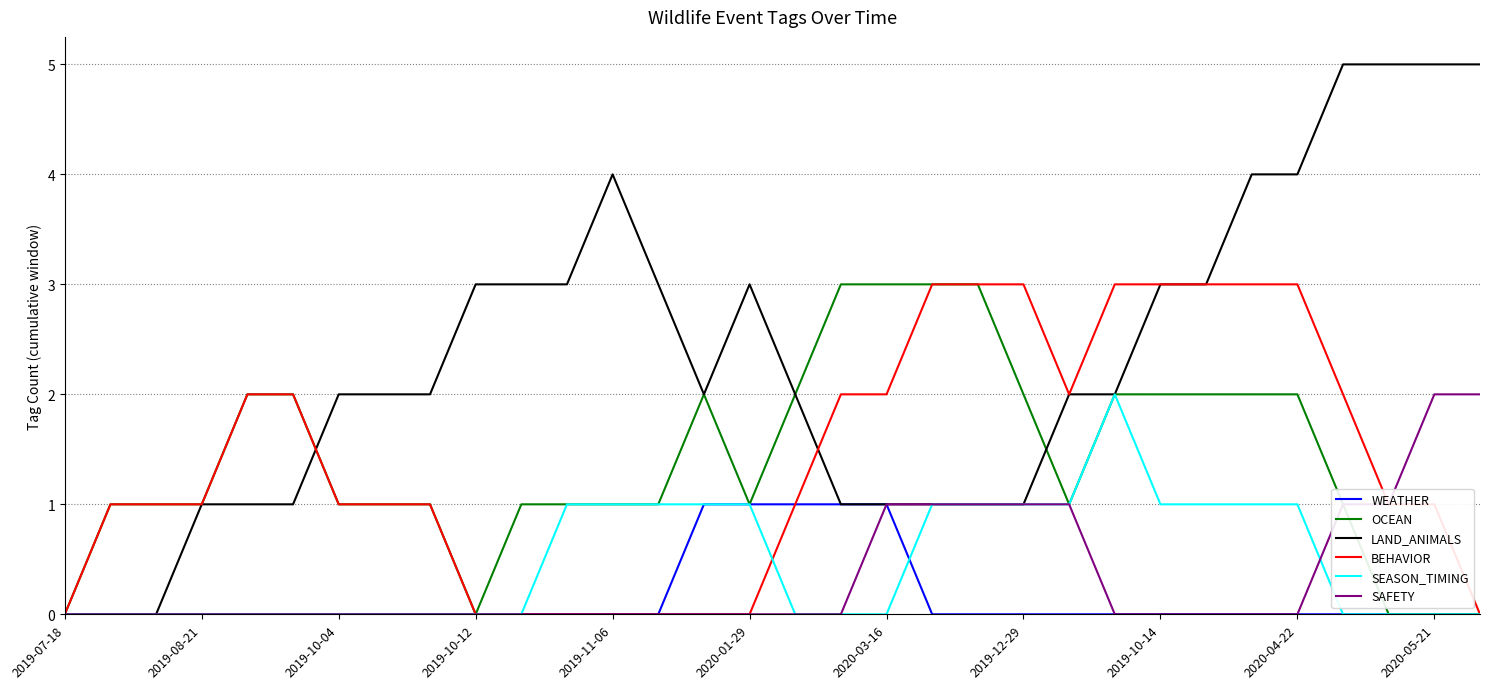

Which series has the widest spread of values?

LAND_ANIMALS